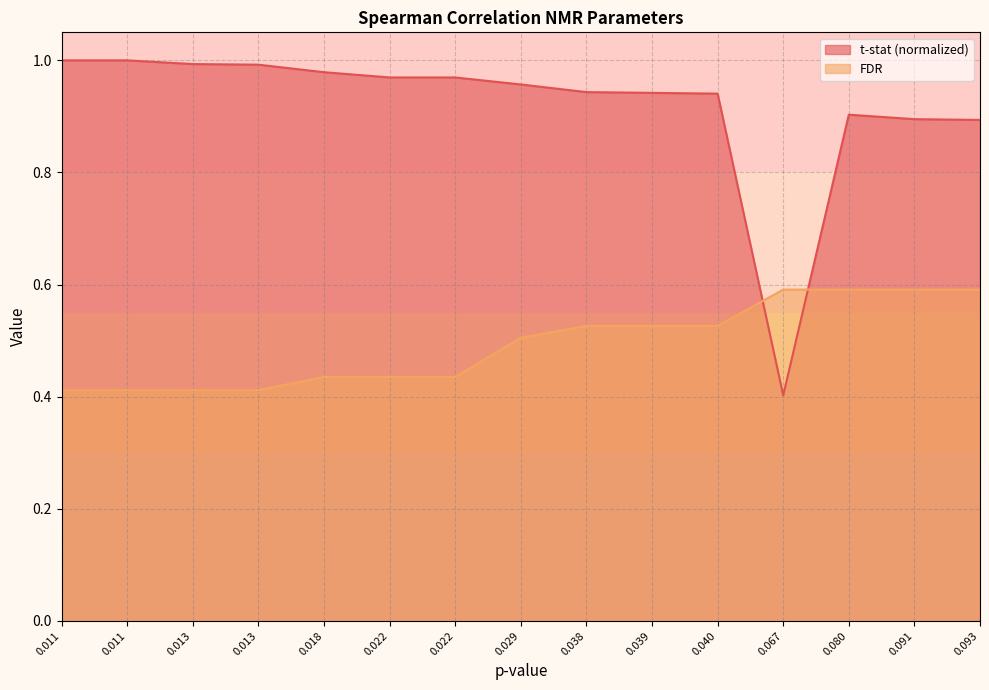

Does the chart have visible grid lines?

Yes